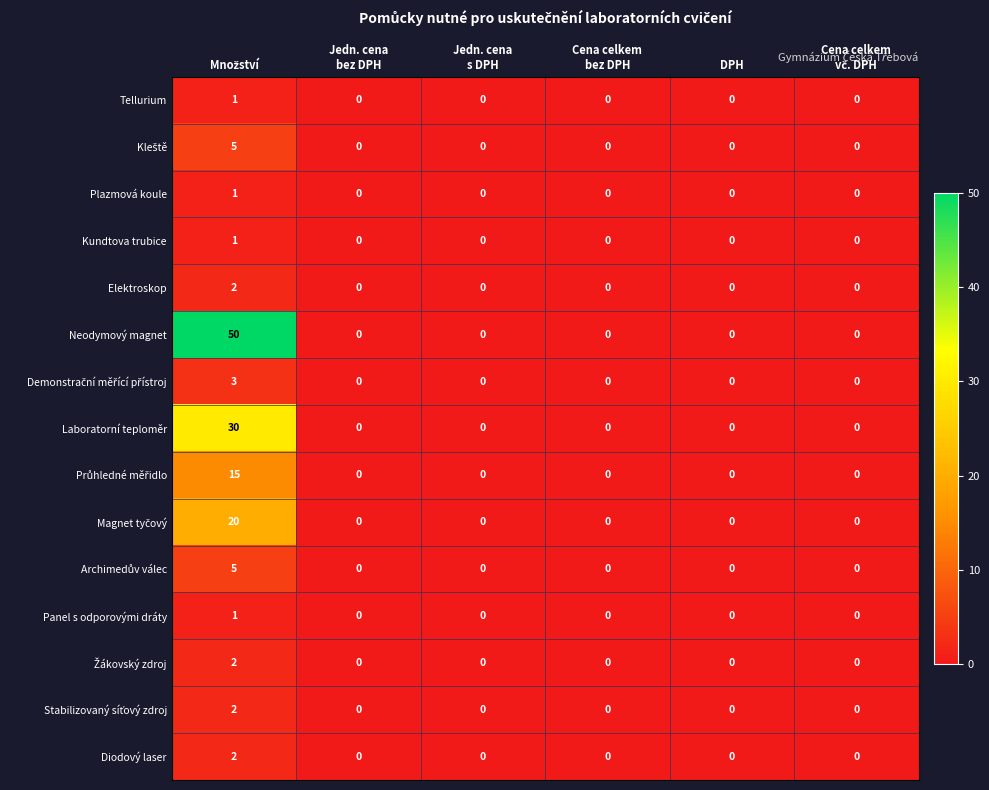

What is the maximum value shown in the chart?

50